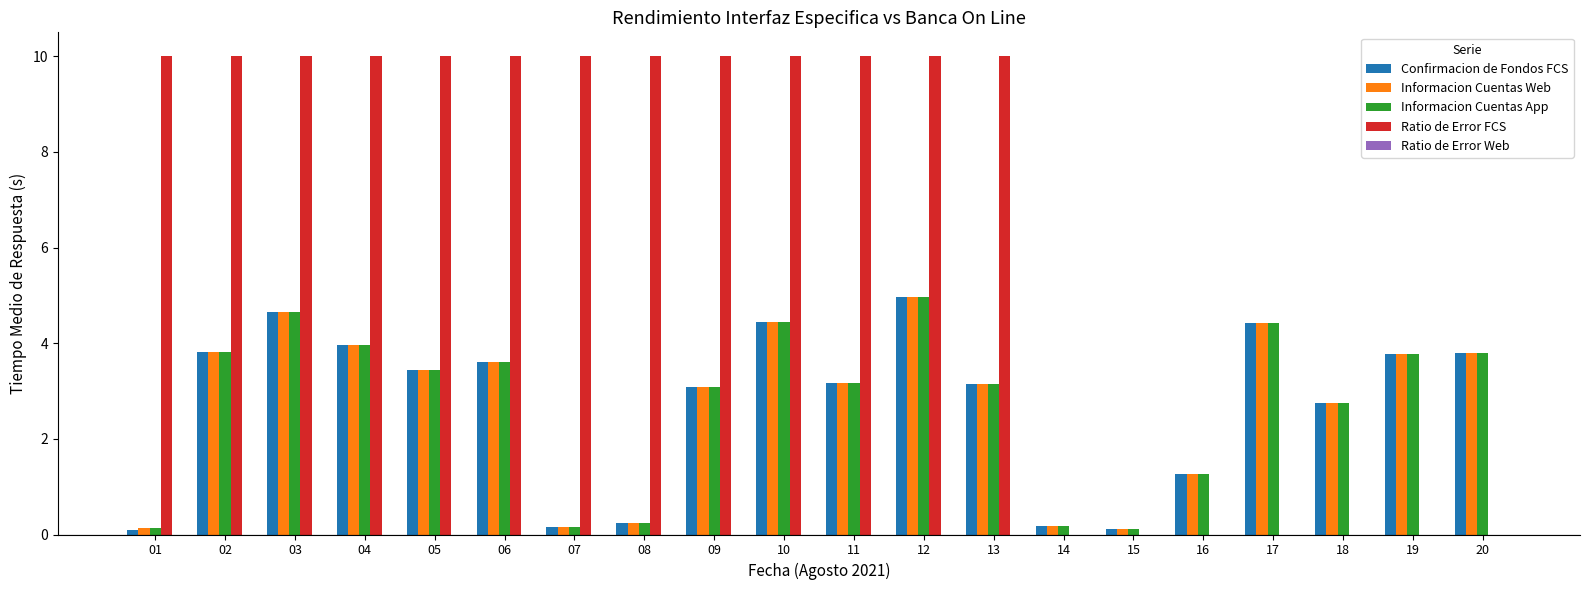

Are the bars grouped side by side (vs. stacked)?

Yes